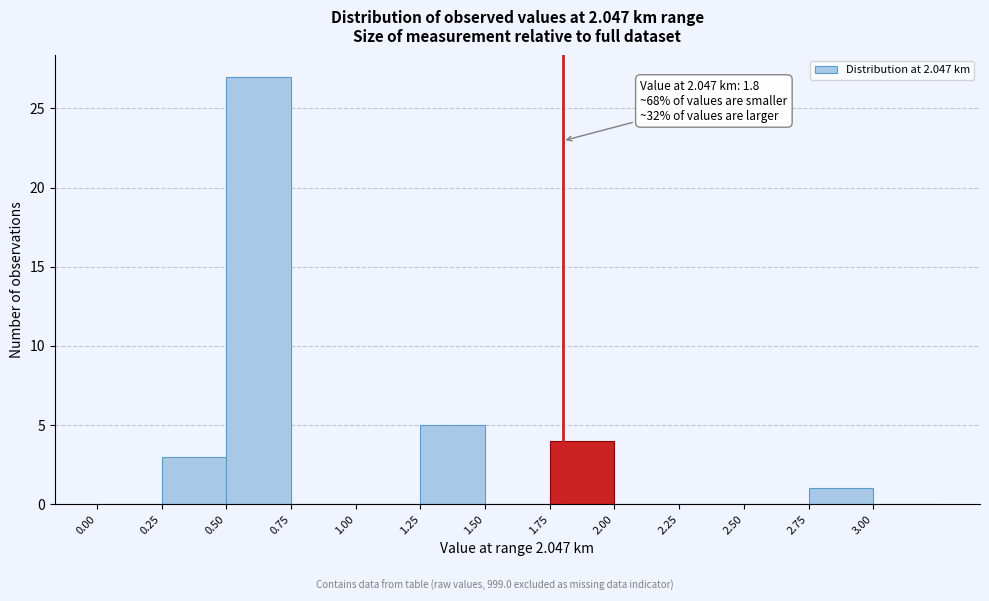

Over which range of the x-axis is the bar tallest?

0.50 to 0.75